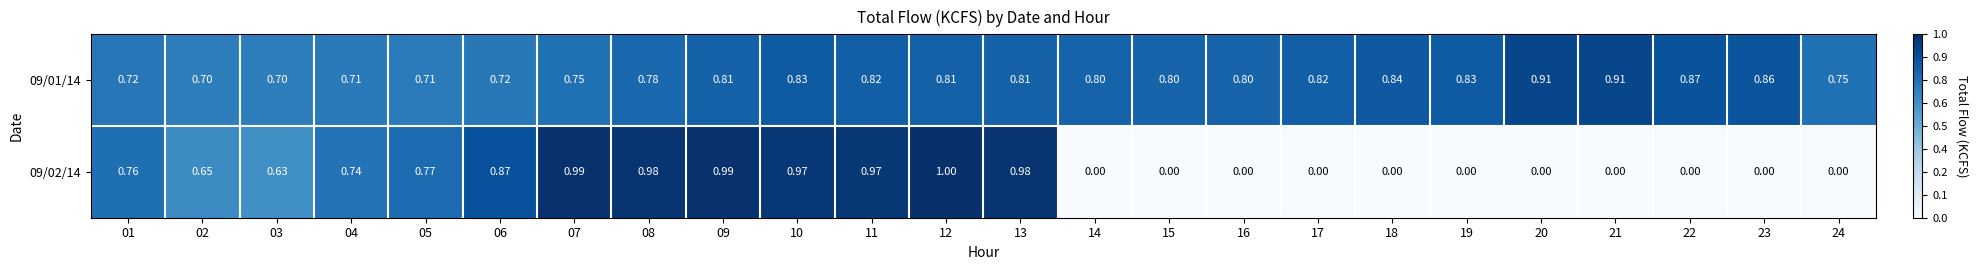

Count the number of categories in the chart.

24